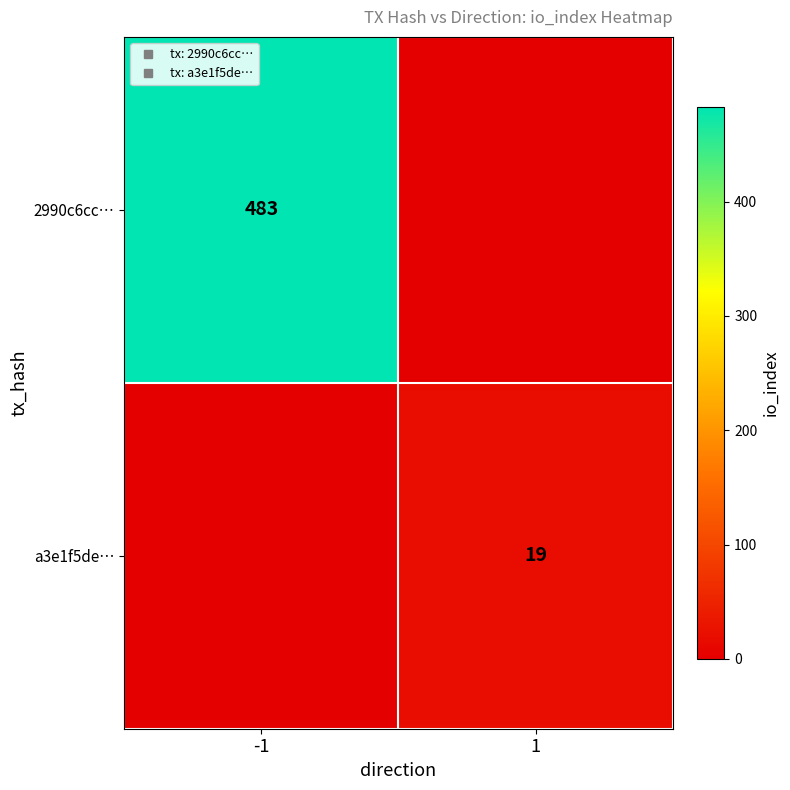

Between -1 and 1, which series saw the biggest shift?

2990c6cc…